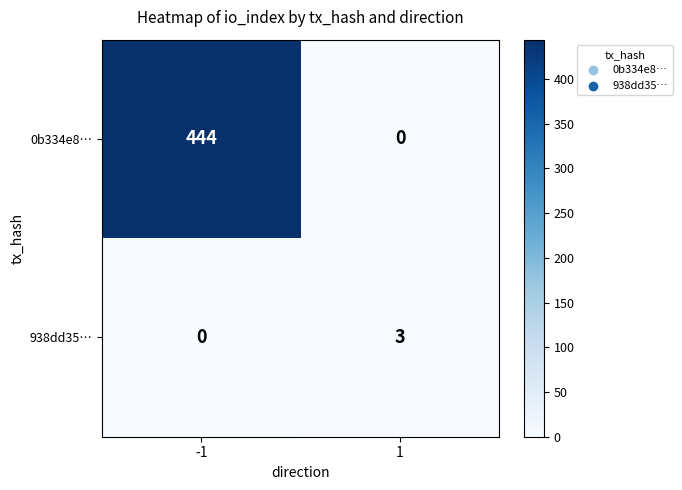

Between -1 and 1, which series saw the biggest shift?

0b334e8…